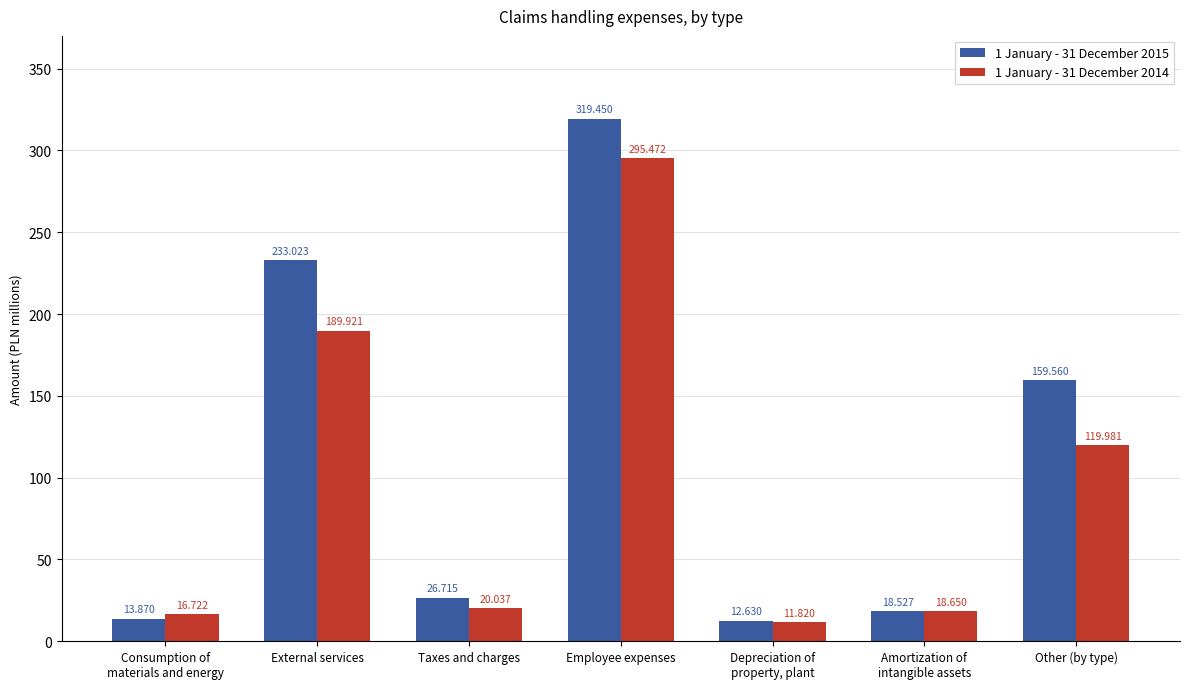

At which category is the sum across all series the highest?

Employee expenses